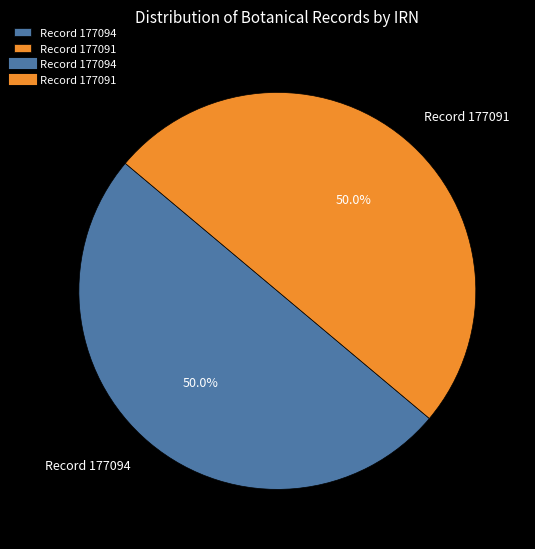

What portion of the pie excludes Record 177091?

50.0%